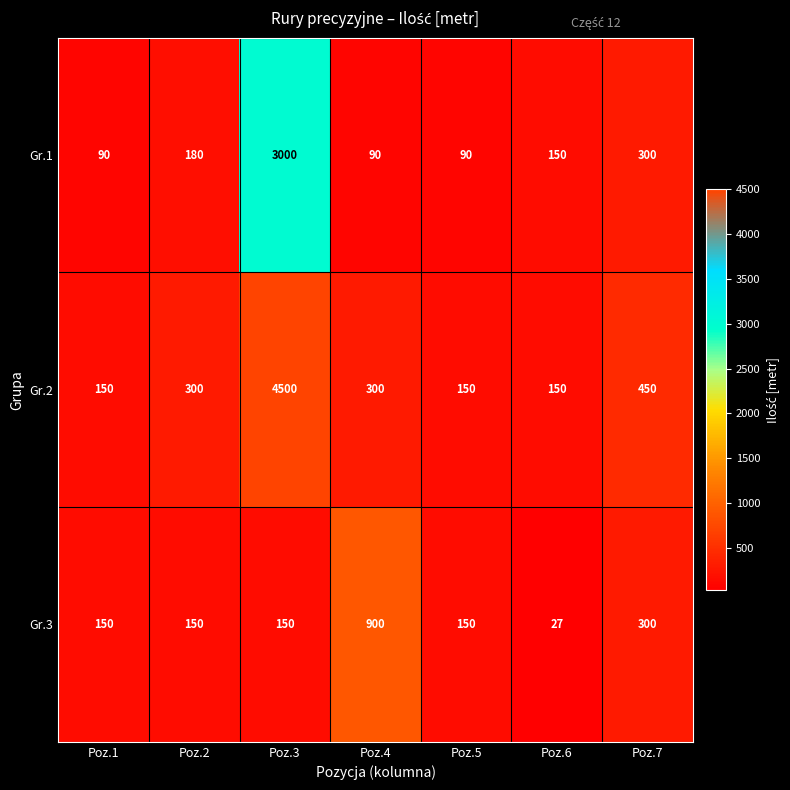

What is the difference between the maximum and minimum values in the Gr.3 series?

873